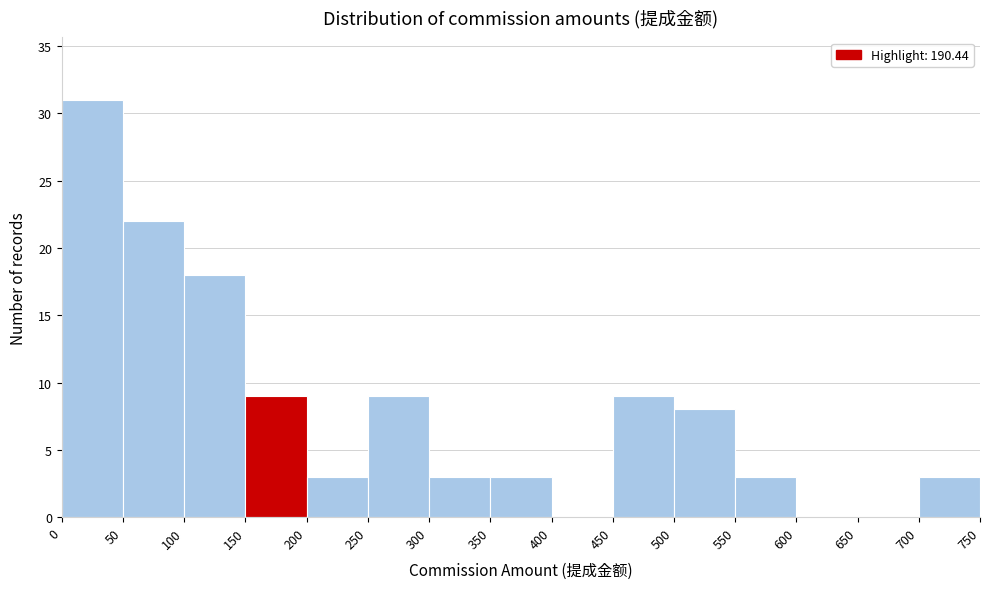

Reading left to right, list every bar in this chart as the range it spans on the x-axis followed by its height. The values are not printed on the chart, so give them approximately, as read against the axis.

0 to 50: 31
50 to 100: 22
100 to 150: 18
150 to 200: 9
200 to 250: 3
250 to 300: 9
300 to 350: 3
350 to 400: 3
400 to 450: 0
450 to 500: 9
500 to 550: 8
550 to 600: 3
600 to 650: 0
650 to 700: 0
700 to 750: 3